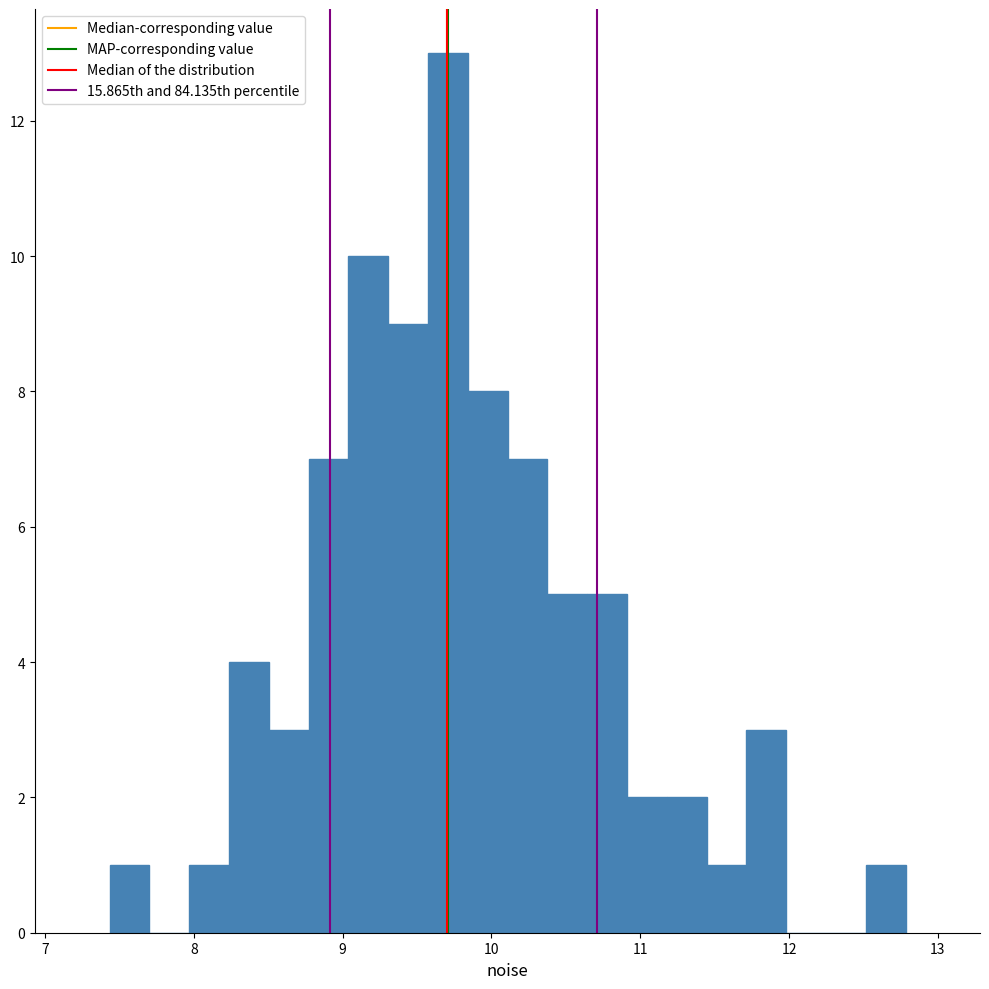

Around what value on the x-axis is the tallest bar? Give the approximate position of its centre, as read against the axis.

9.7